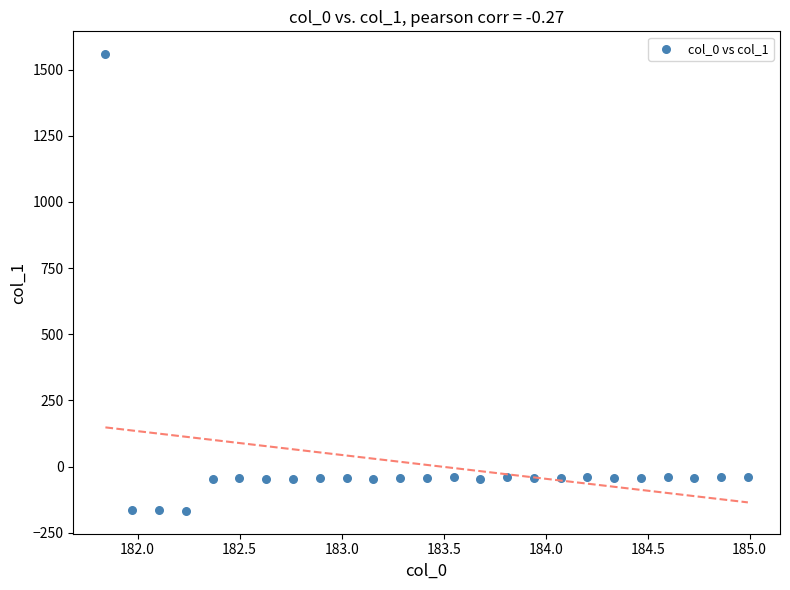

What is the range of X values (max minus min)?

3.1